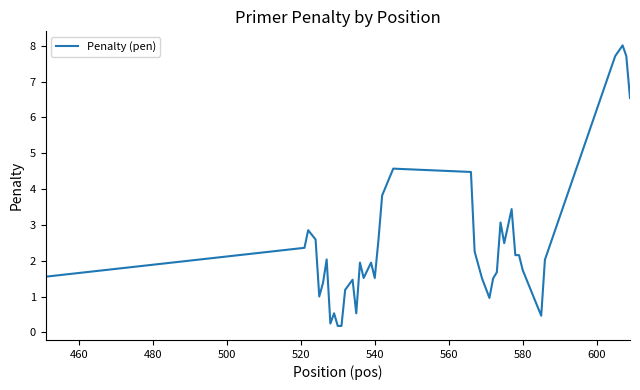

What is the difference between the maximum and minimum values?

7.8